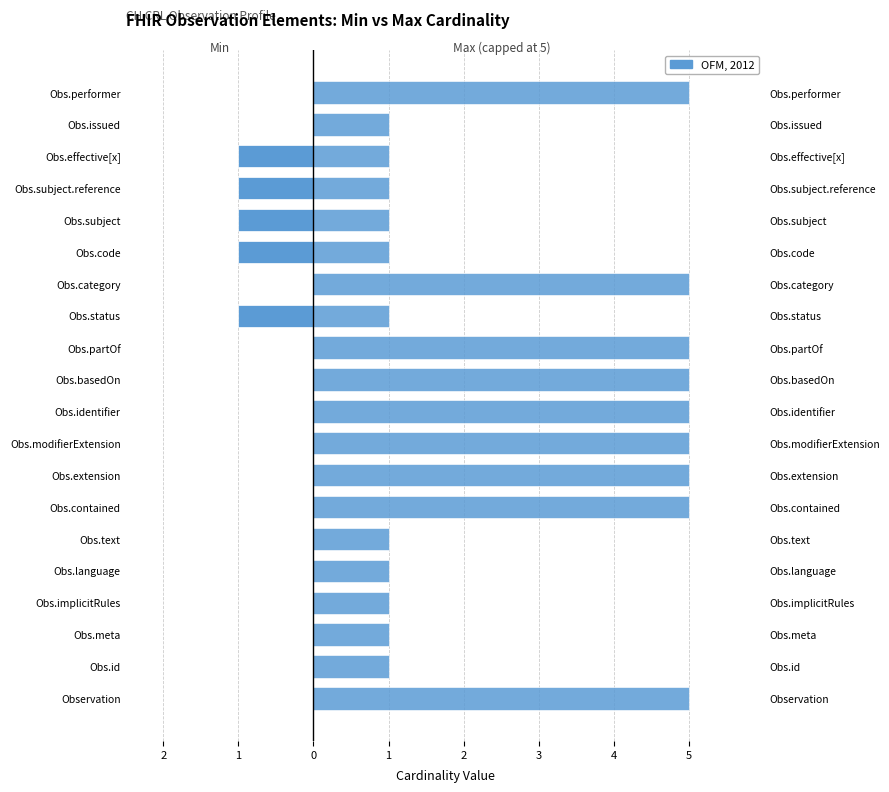

How many bars are there in each group?

2